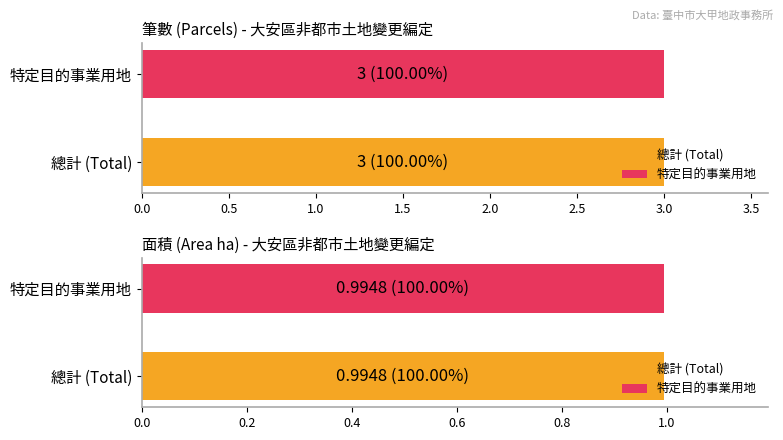

Are the bars grouped side by side (vs. stacked)?

Yes